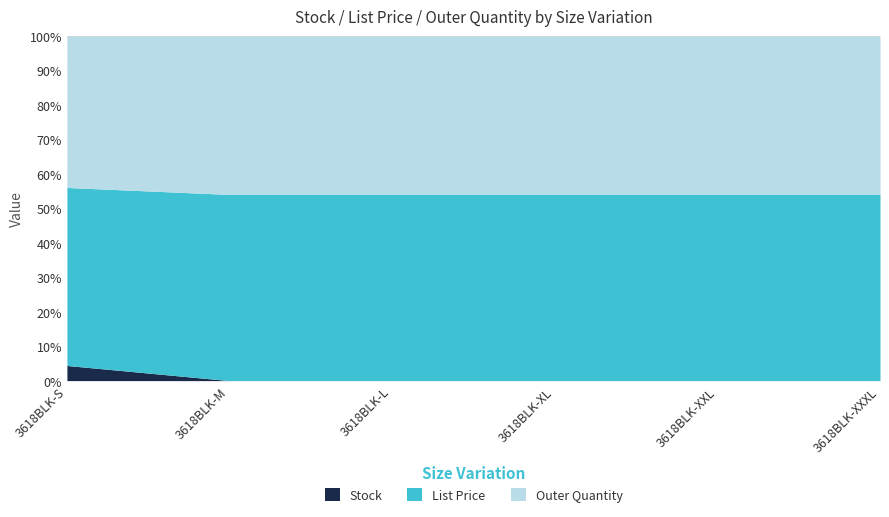

List the labels in order of Stock value, smallest first.

3618BLK-M, 3618BLK-L, 3618BLK-XL, 3618BLK-XXL, 3618BLK-XXXL, 3618BLK-S